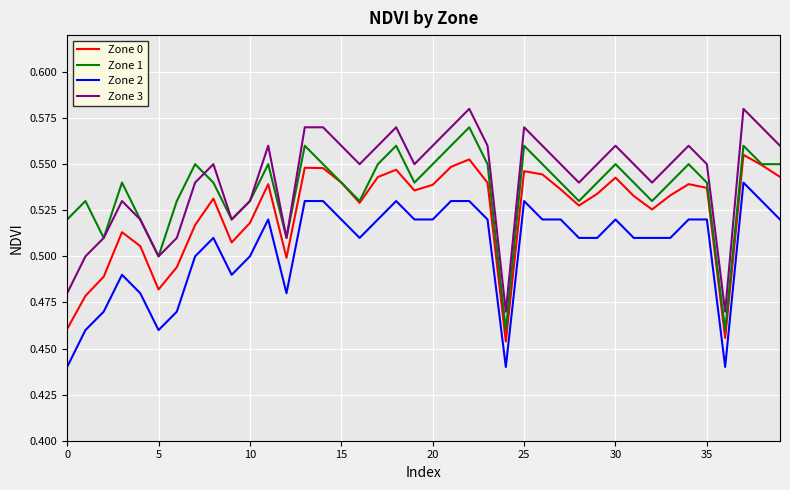

True or false: Zone 2 and Zone 1 intersect in this chart.

False